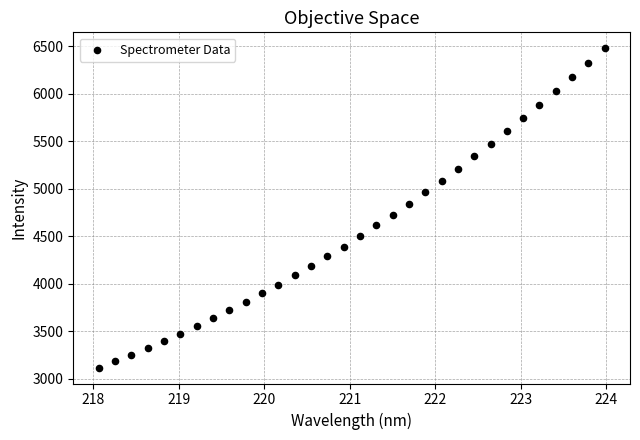

What is the range of X values (max minus min)?

5.9